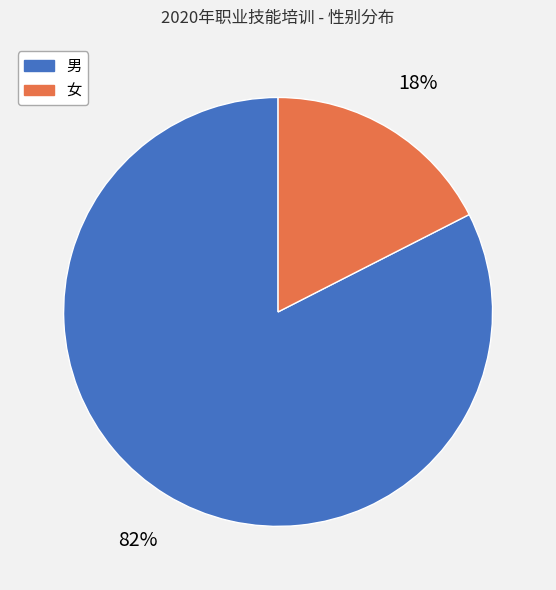

What is the majority slice?

男